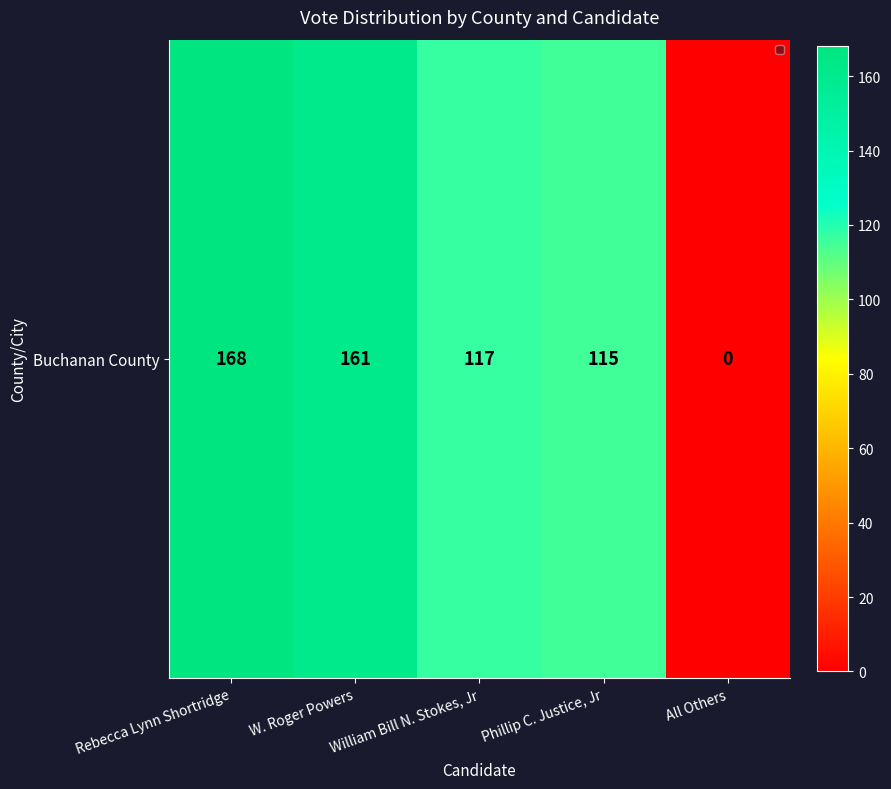

What is the difference between the maximum and minimum values?

168